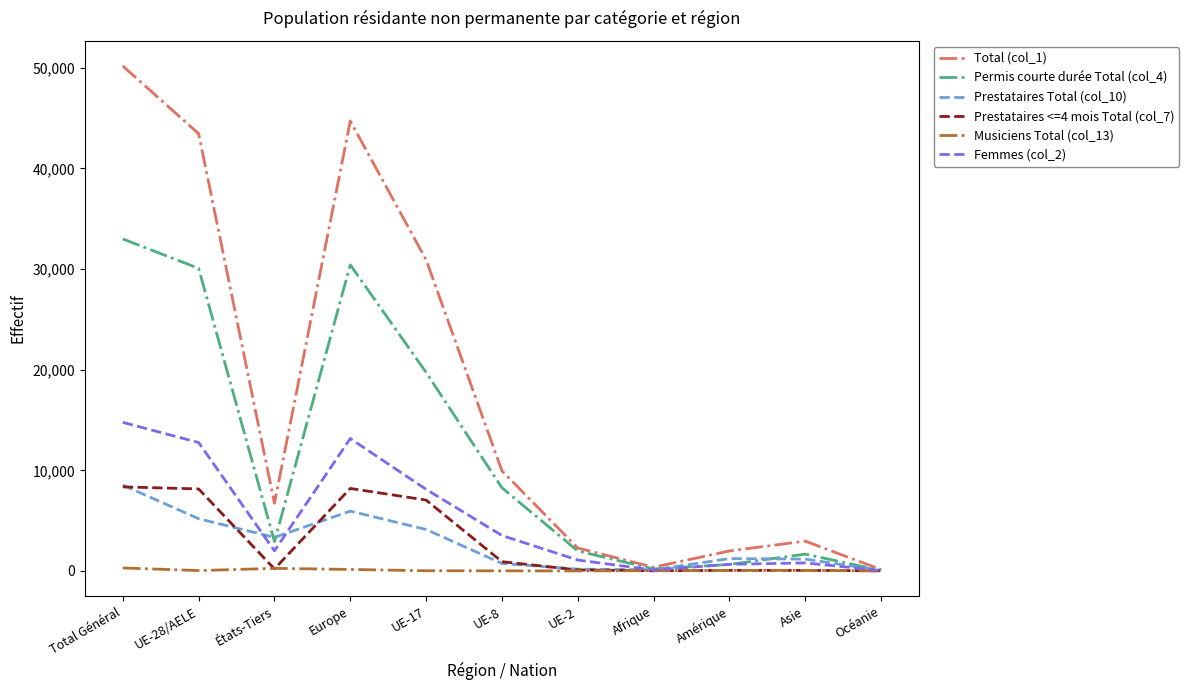

The value of Prestataires <=4 mois Total (col_7) at Afrique is 22. True or false?

True